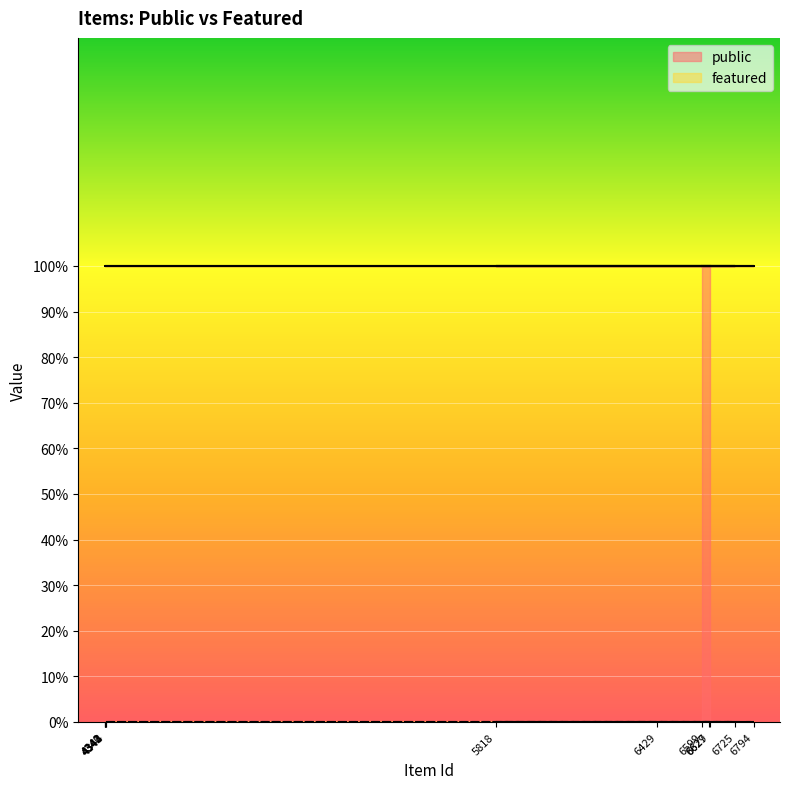

What is the label of the 11th point from the left?

4340